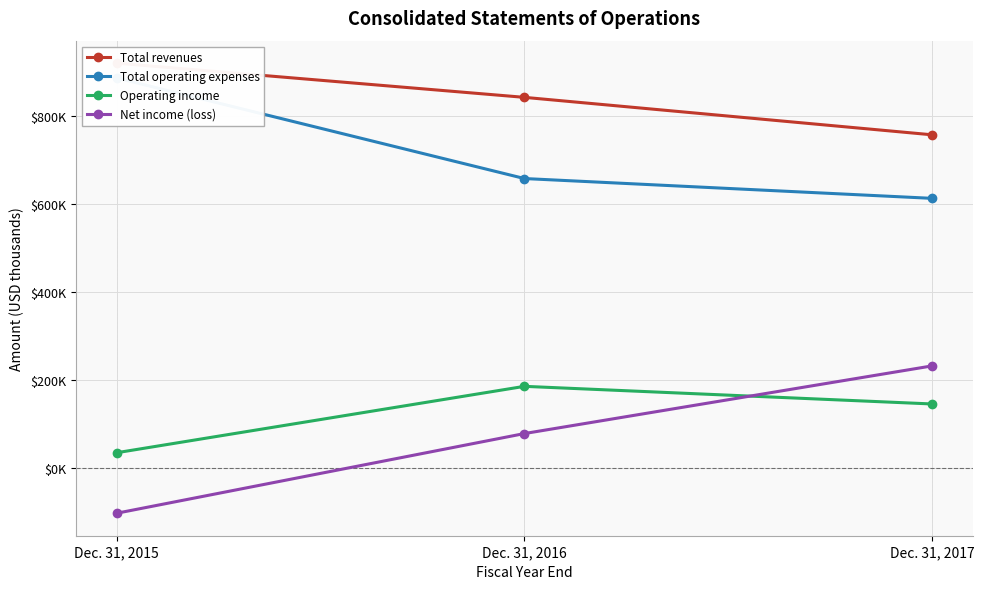

How many lines are shown in the chart?

4